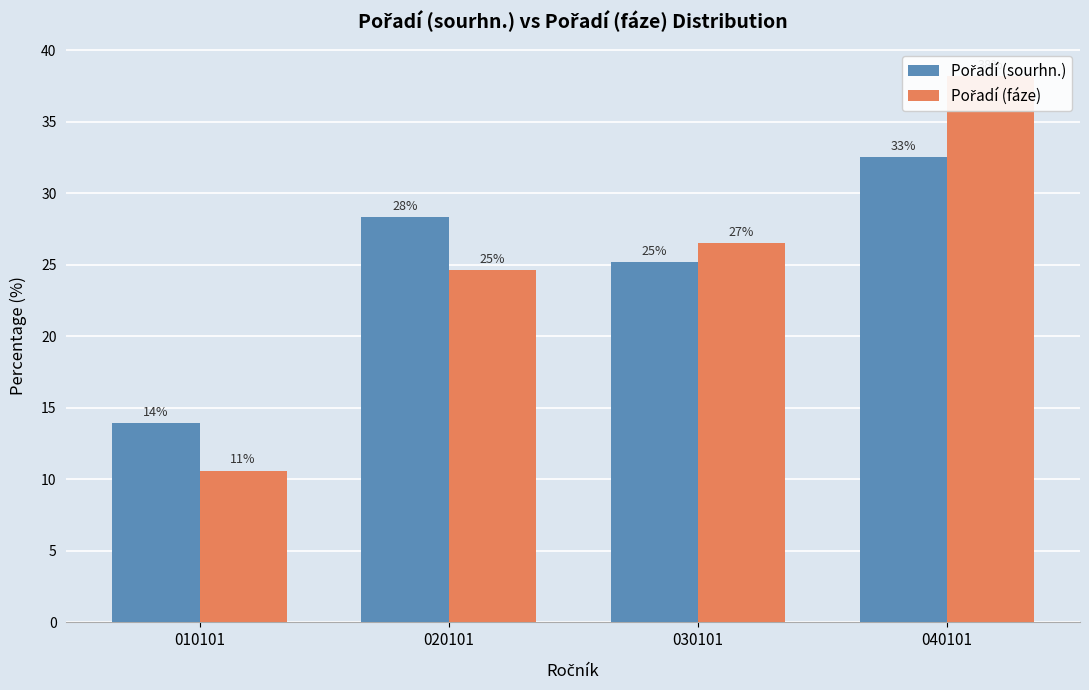

At which label does Pořadí (fáze) reach its minimum?

010101